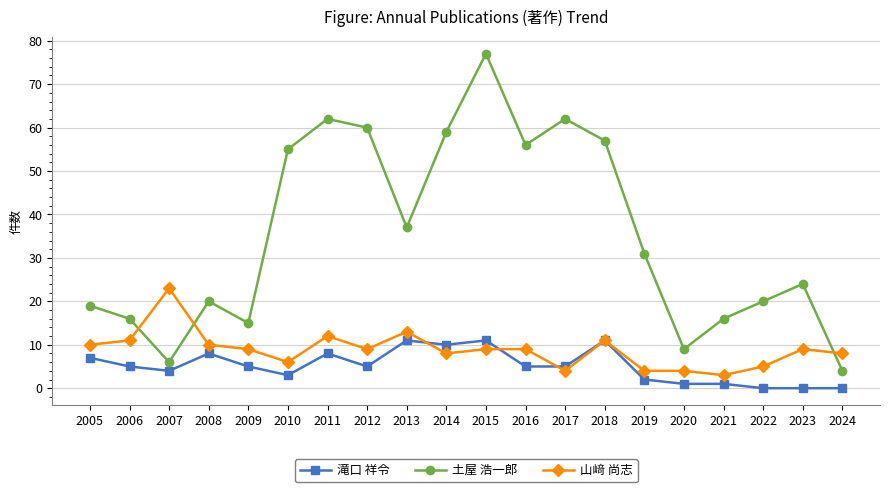

Is the value of 山﨑 尚志 at 2012 greater than the value of 滝口 祥令 at 2016?

Yes